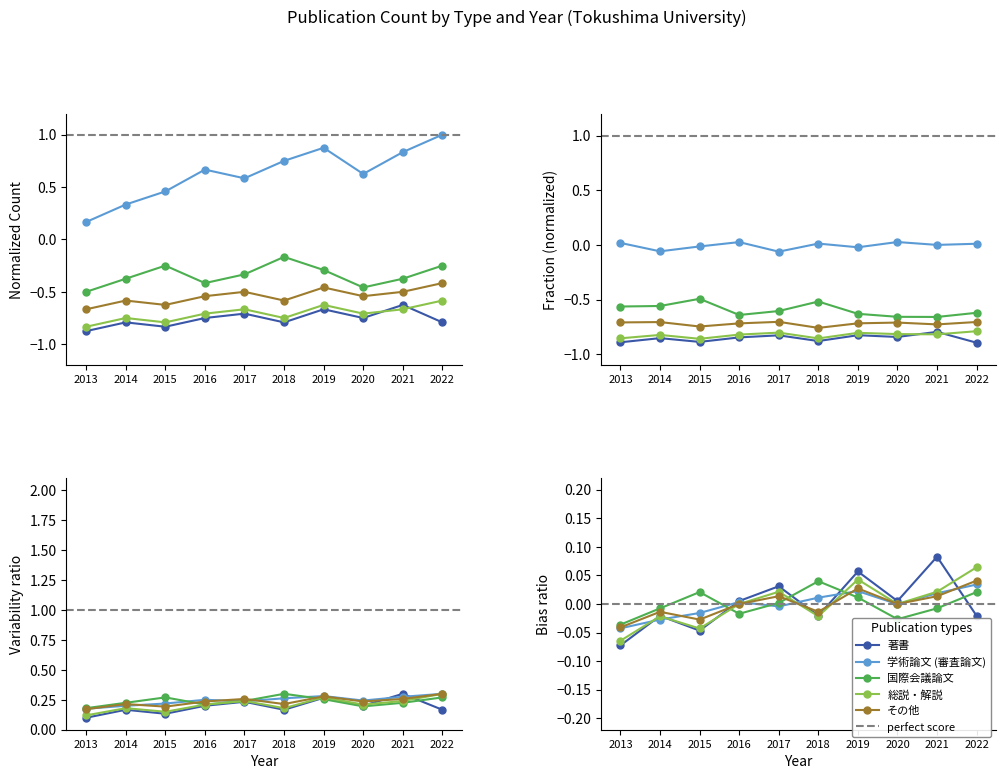

How many lines are shown in the chart?

5